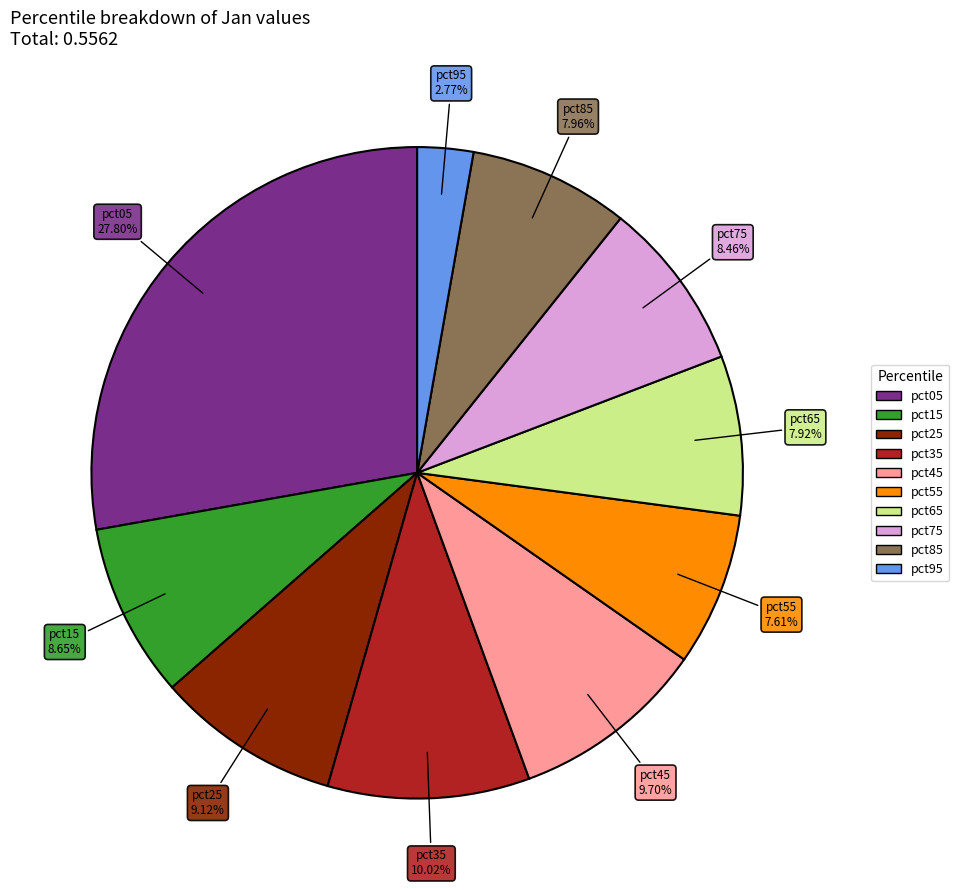

To the nearest percent, what portion does pct75 represent?

8%